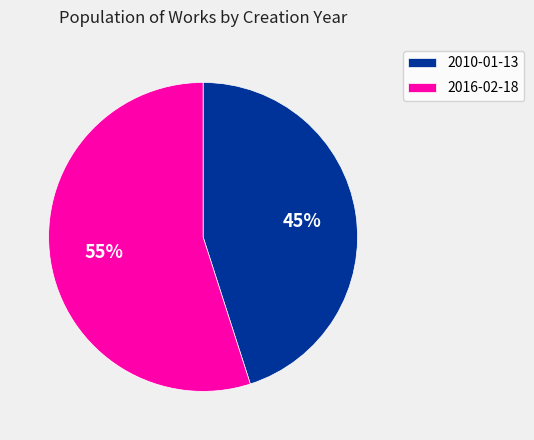

How many segments does this pie chart have?

2